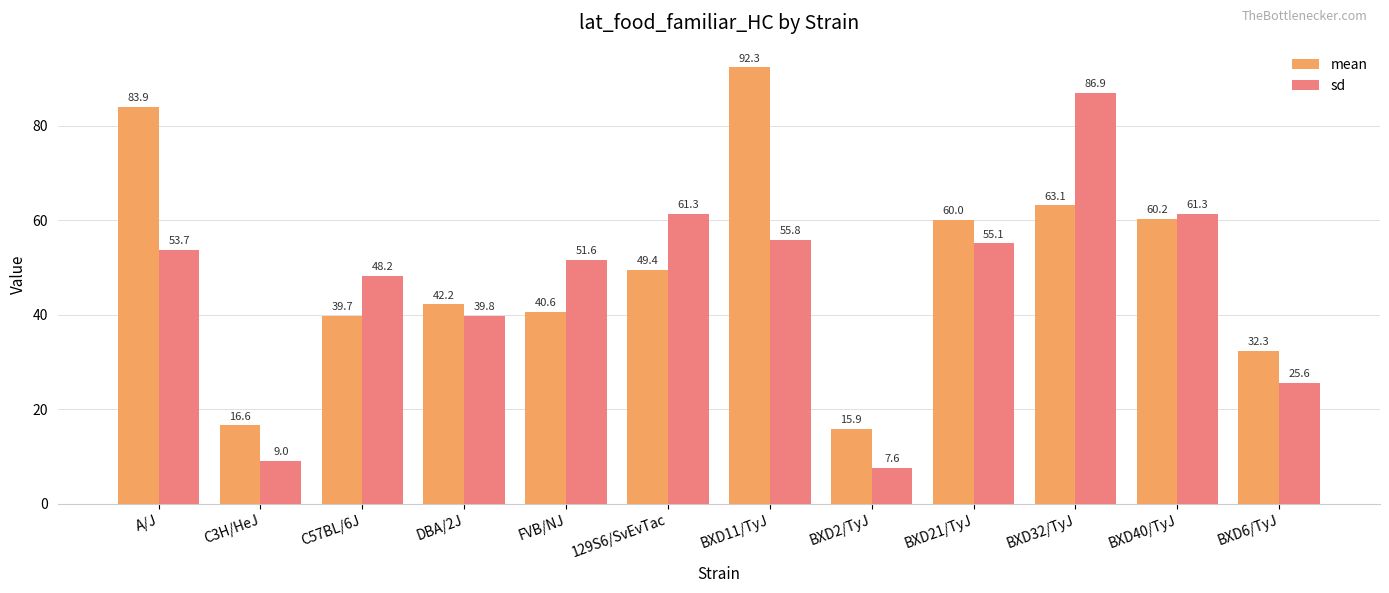

Is it true that mean equals 8.2 at FVB/NJ?

False